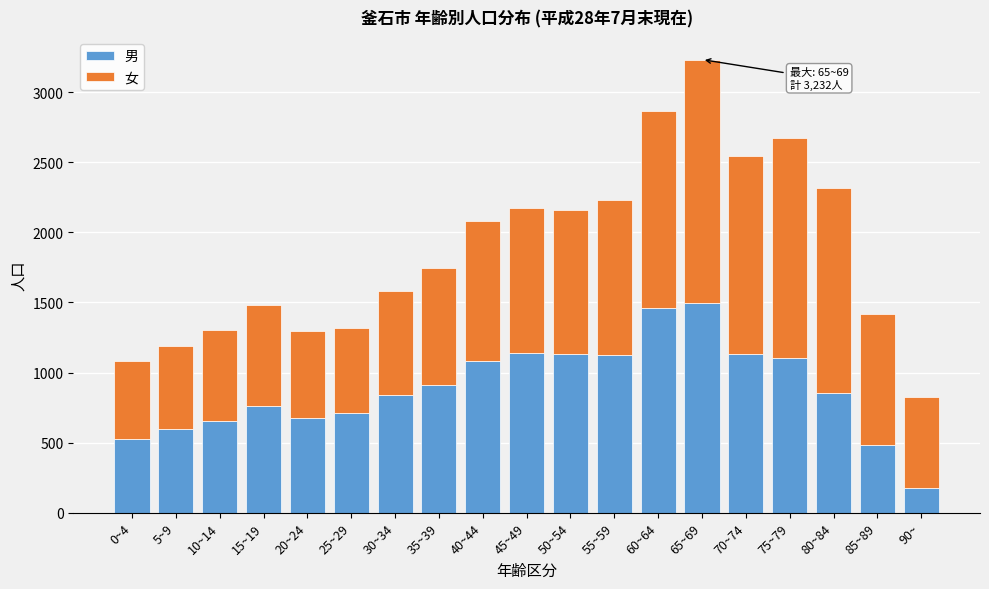

What is the maximum value for 男?

1499